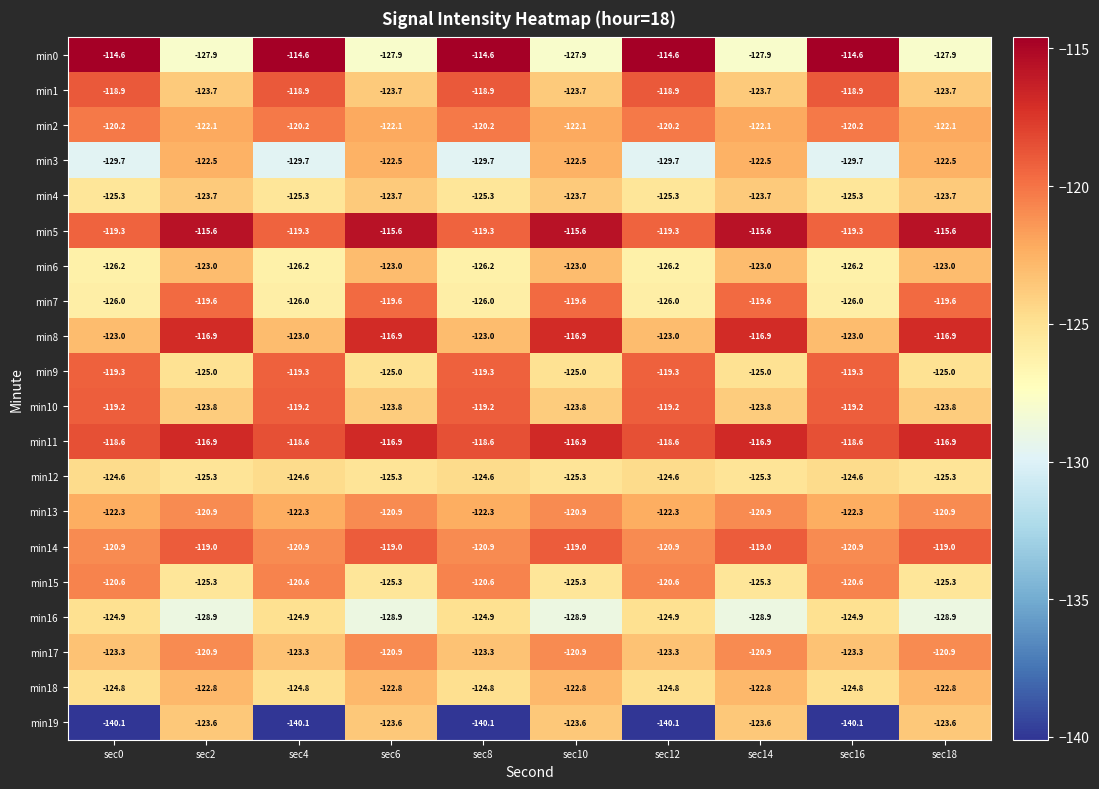

What is the smallest value displayed?

-140.1